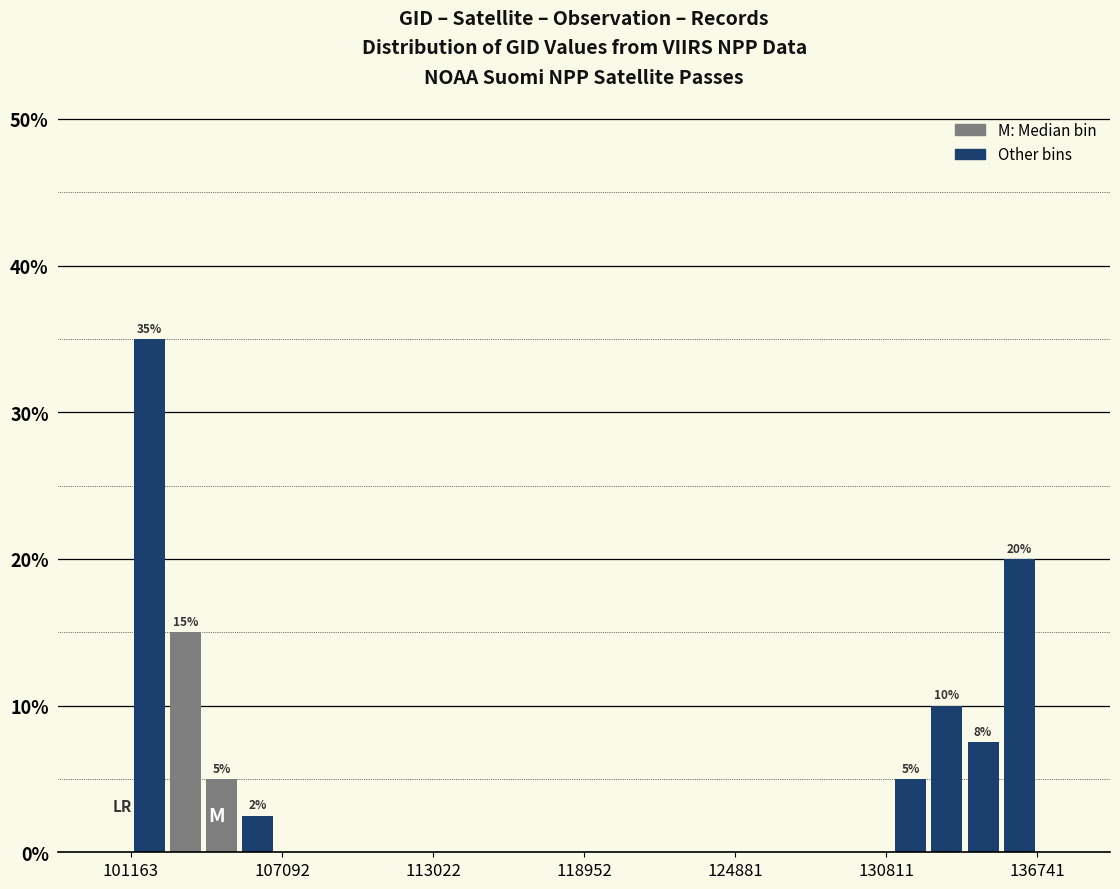

Read against the x-axis, roughly where is the centre of the tallest bar?

102000